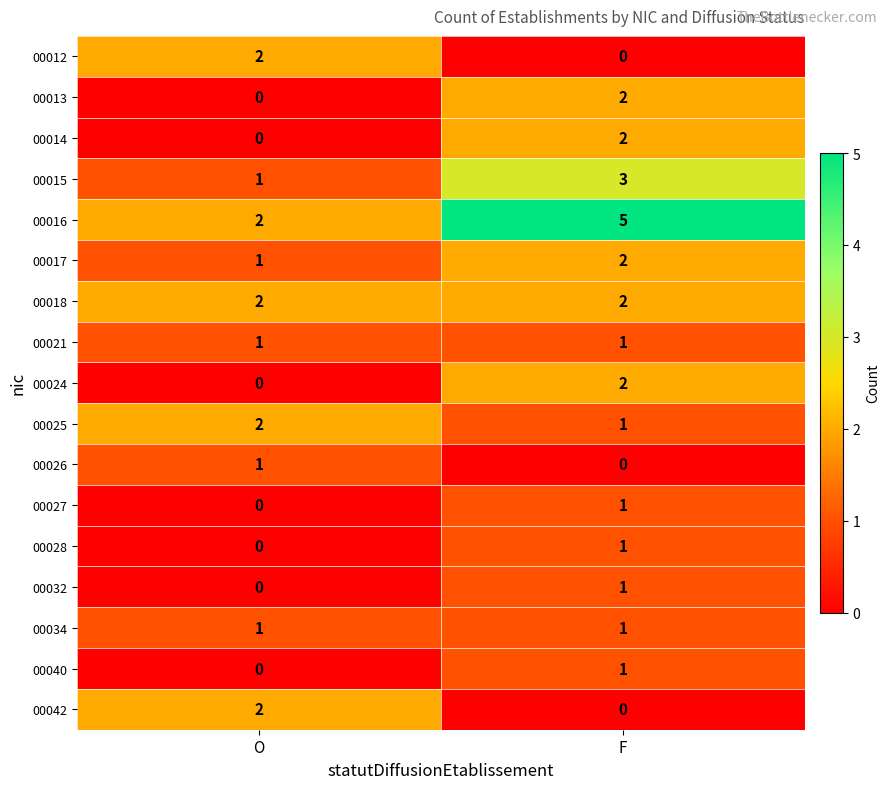

List the labels in order of 00027 value, smallest first.

O, F